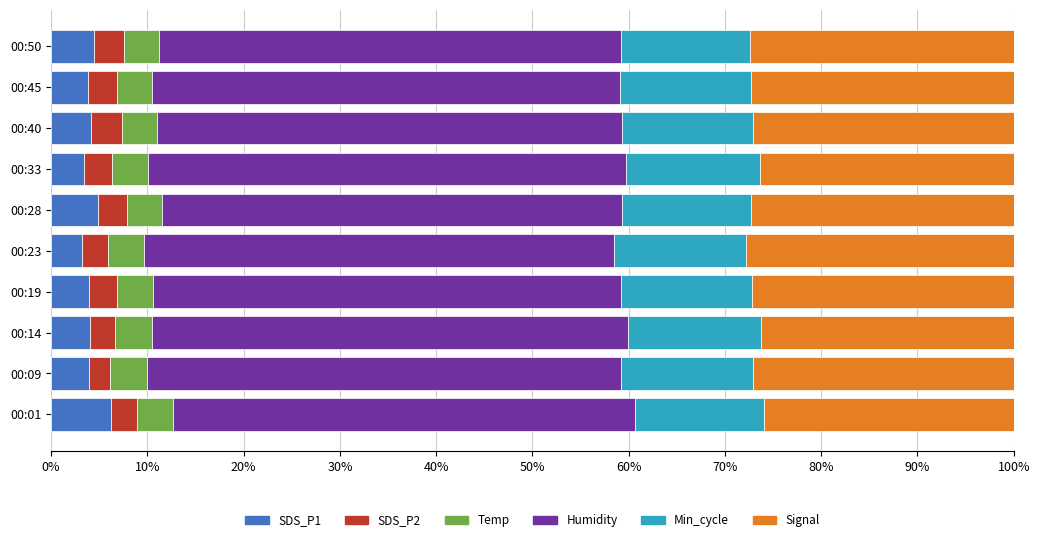

What is the maximum value for SDS_P1?

6.2